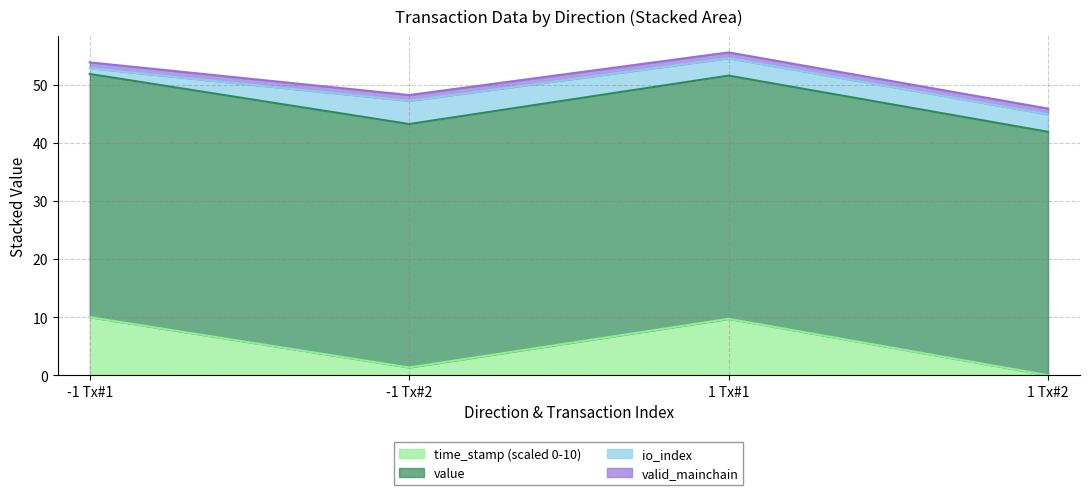

Does the chart display data point markers on the line(s)?

No